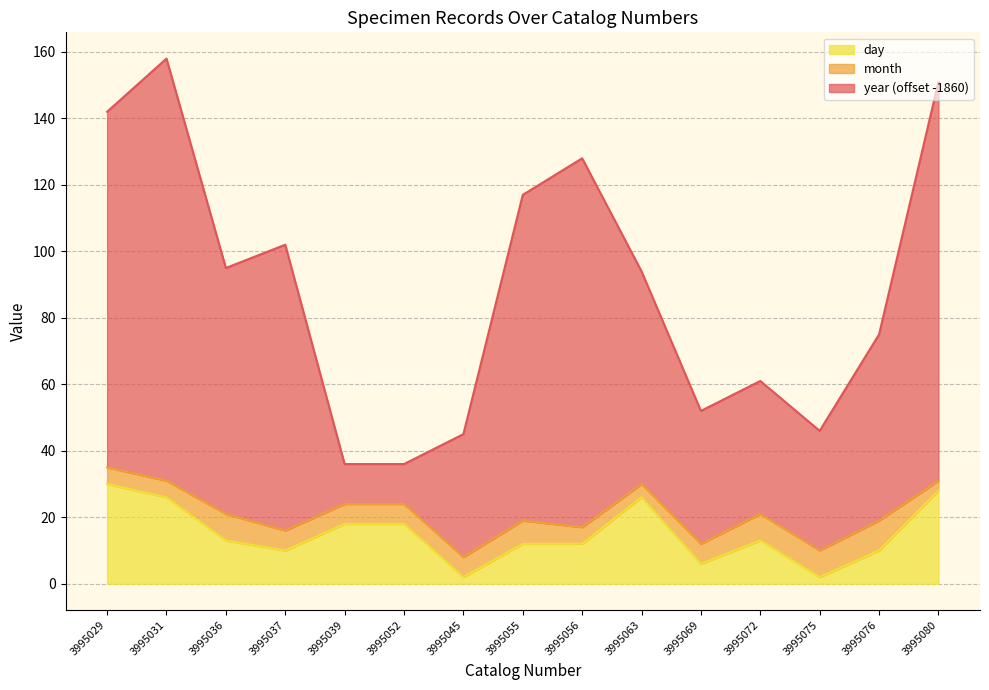

How many data points in day are less than 13?

7